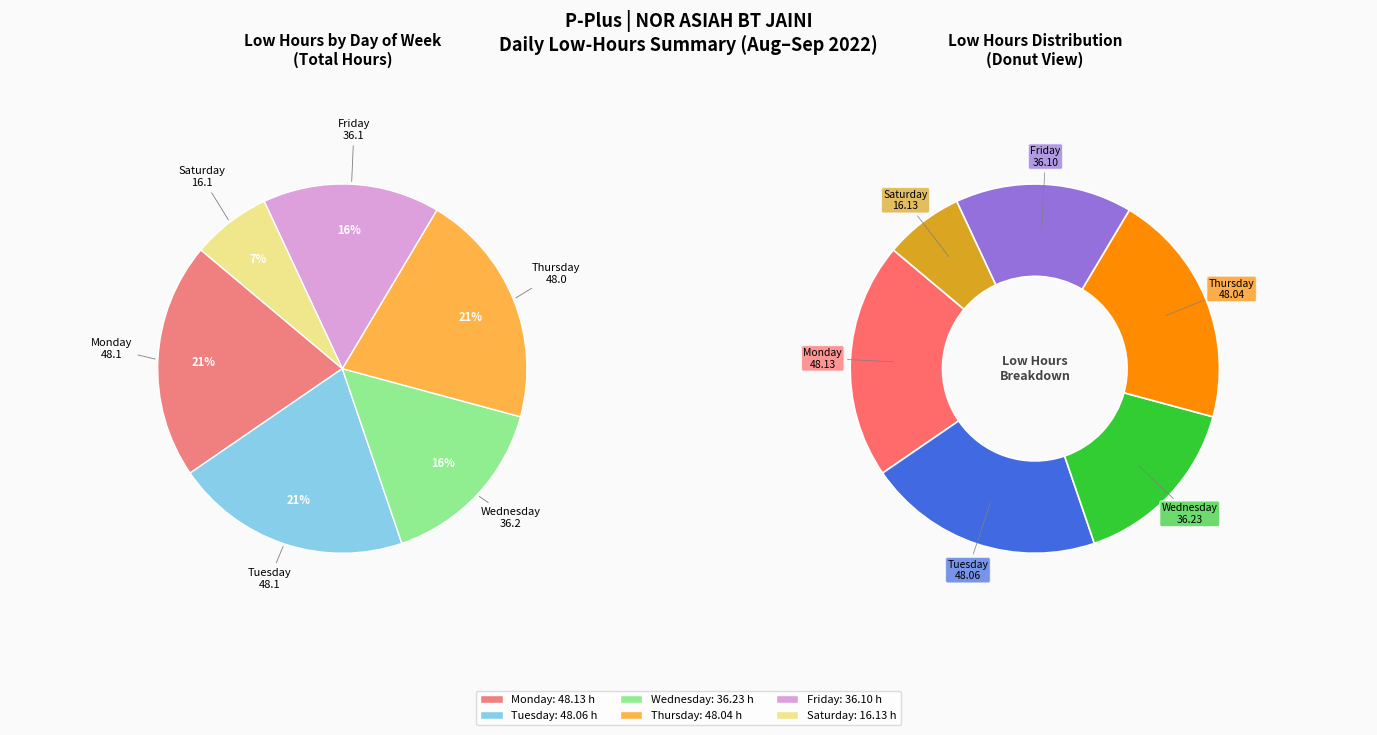

Is there a majority slice in this chart?

No